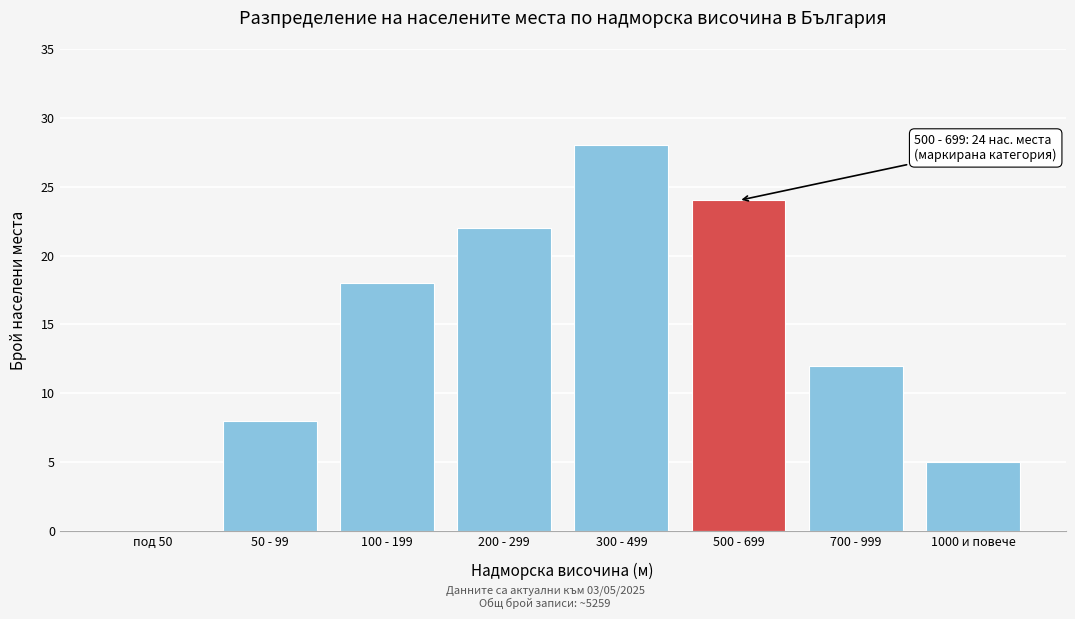

Reading left to right, extract all data points from this chart.

под 50=0	50 - 99=8	100 - 199=18	200 - 299=22	300 - 499=28	500 - 699=24	700 - 999=12	1000 и повече=5